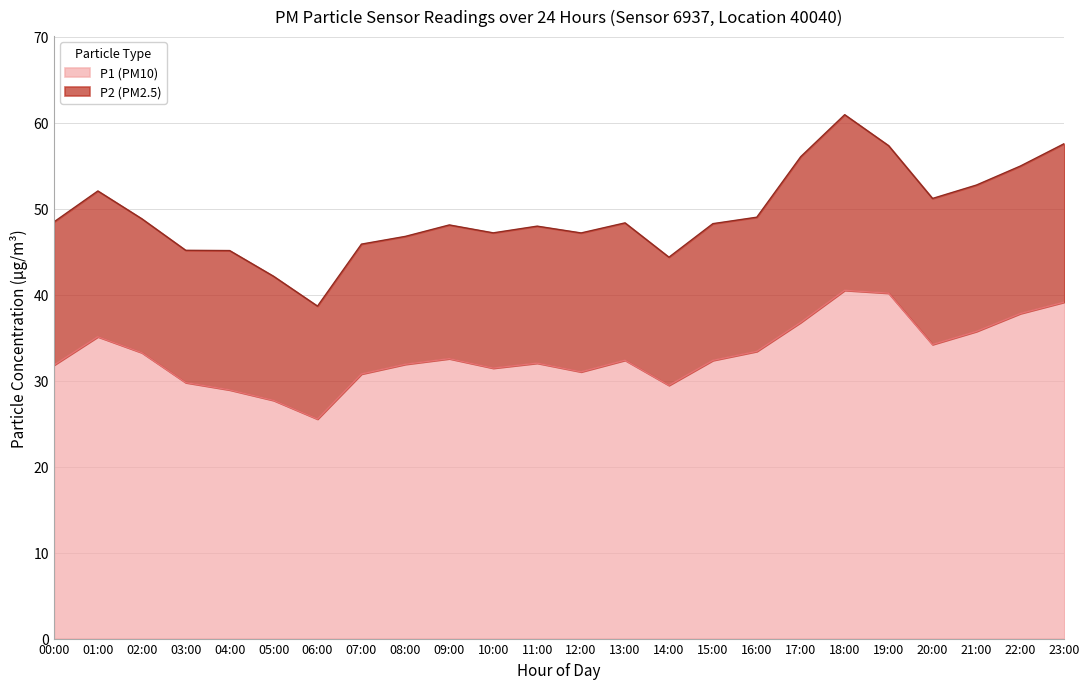

Reading left to right, extract all data points from this chart.

31.8	35.1	33.2	29.8	28.9	27.7	25.5	30.8	31.9	32.5	31.4	32.0	31.0	32.4	29.4	32.4	33.4	36.8	40.5	40.2	34.2	35.7	37.8	39.1